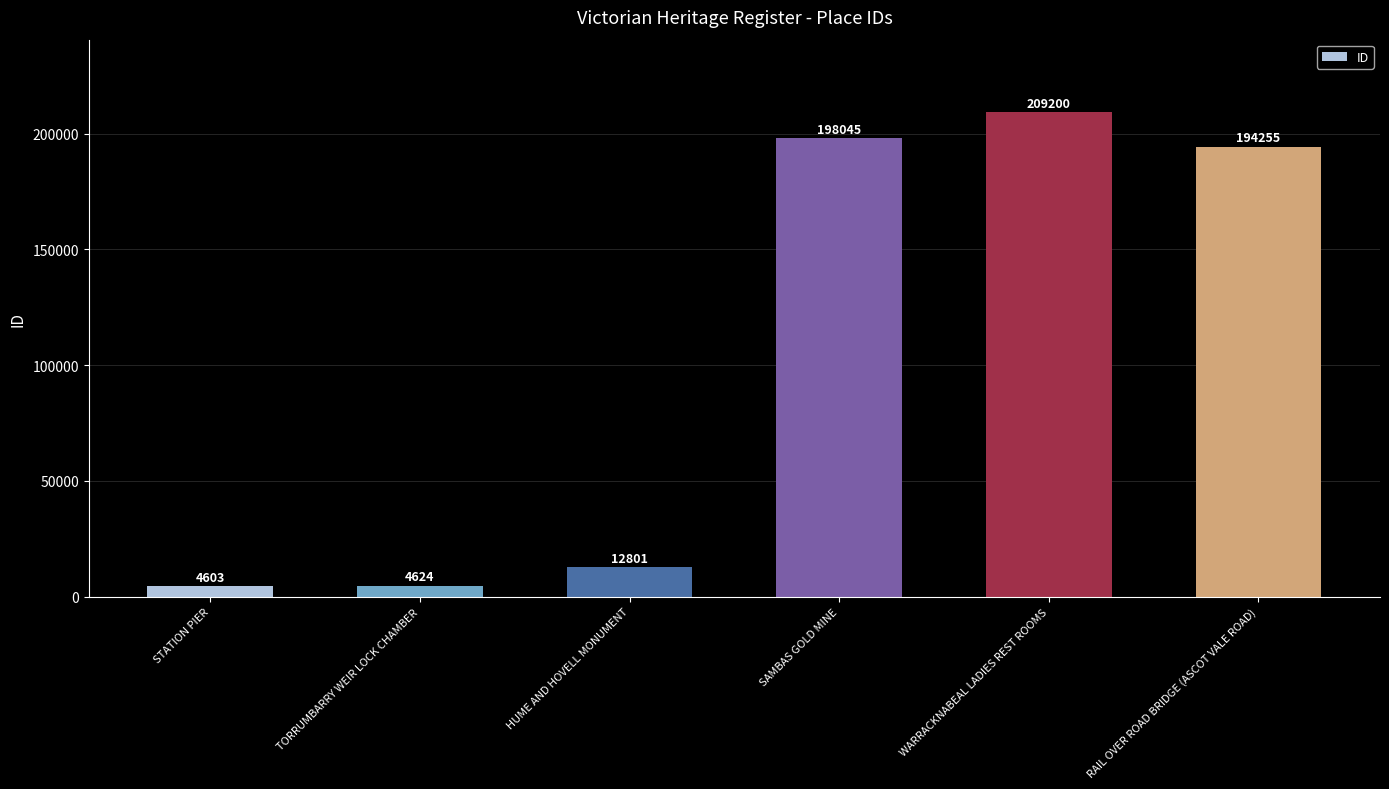

Rank the categories by value from lowest to highest.

STATION PIER, TORRUMBARRY WEIR LOCK CHAMBER, HUME AND HOVELL MONUMENT, RAIL OVER ROAD BRIDGE (ASCOT VALE ROAD), SAMBAS GOLD MINE, WARRACKNABEAL LADIES REST ROOMS